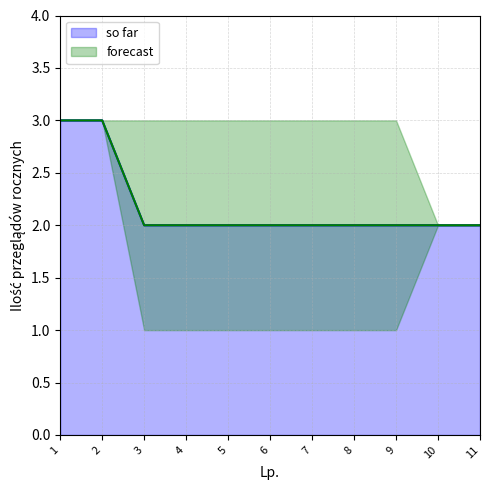

How many data points in forecast_high are less than 3?

2